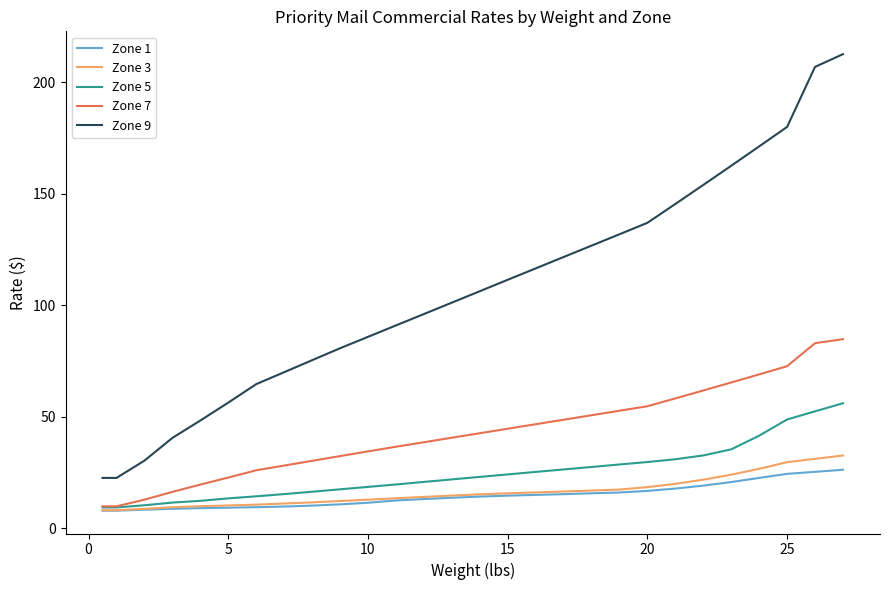

What is the minimum value for Zone 5?

9.4